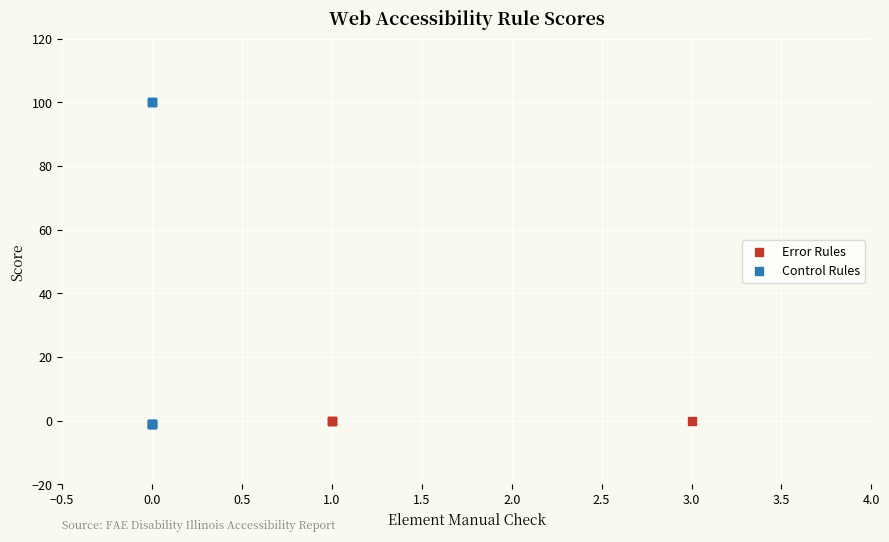

Which series reaches the maximum Y coordinate?

Control Rules